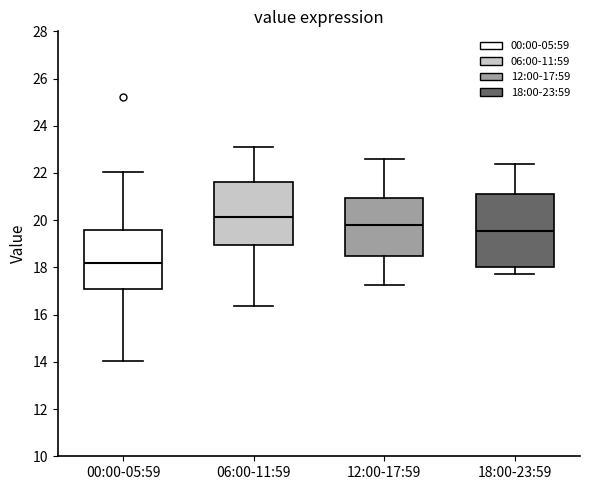

Reading left to right, transcribe this box plot: for each box, give where its median line is, the range the box spans, and where its two whiskers end, as read against the y-axis. The values are not printed on the chart, so give them approximately, as read against the axis.

00:00-05:59: median 18.2, box 17.0 to 19.6, whiskers 14.0 to 22.0
06:00-11:59: median 20.2, box 19.0 to 21.6, whiskers 16.4 to 23.0
12:00-17:59: median 19.8, box 18.6 to 21.0, whiskers 17.2 to 22.6
18:00-23:59: median 19.6, box 18.0 to 21.2, whiskers 17.8 to 22.4